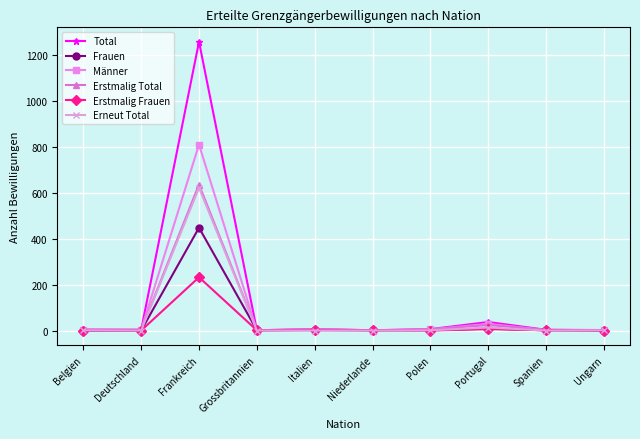

How many distinct data groups are displayed?

6